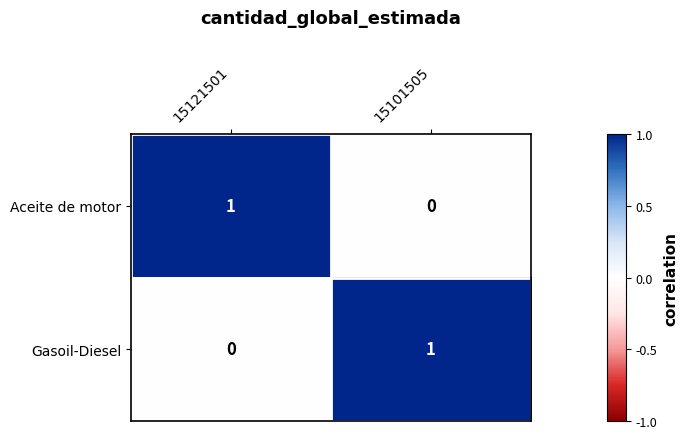

Which category has the highest value in the Aceite de motor series?

15121501